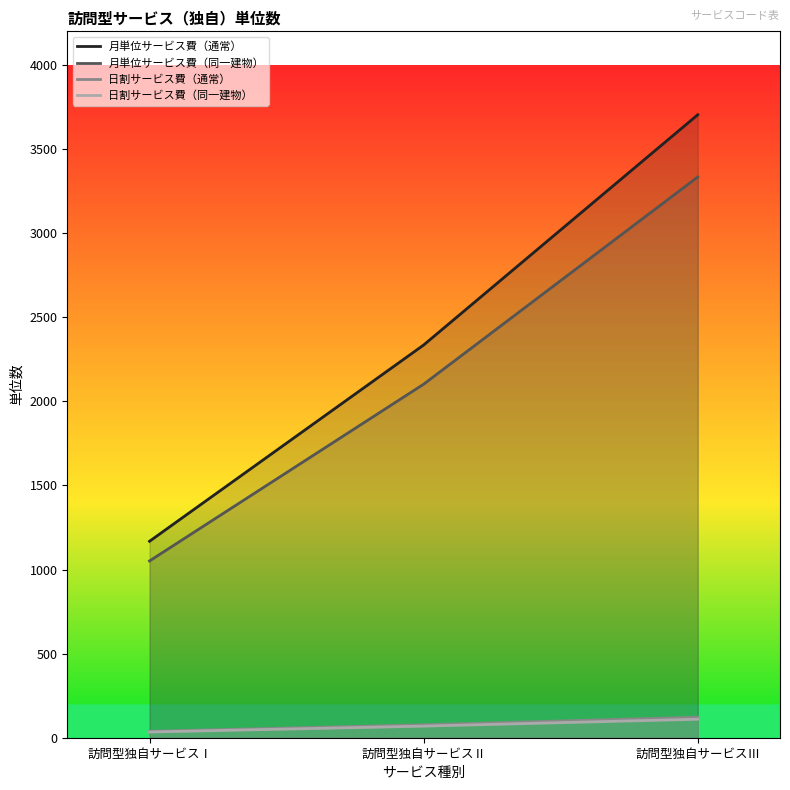

Which category has the highest value in the 月単位サービス費（同一建物） series?

訪問型独自サービスⅢ